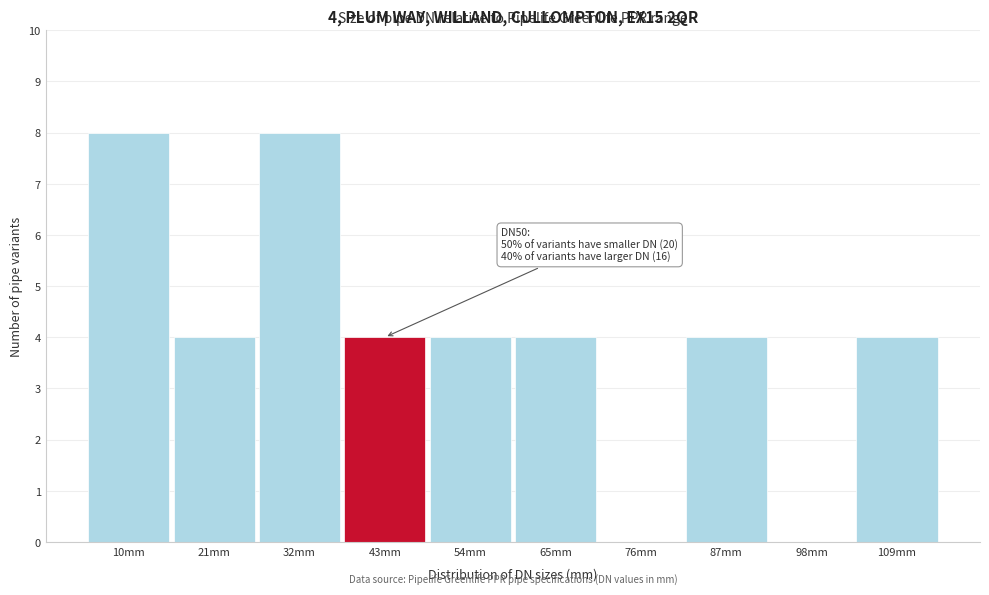

Reading left to right, transcribe all the data shown in this chart.

10mm=8	21mm=4	32mm=8	43mm=4	54mm=4	65mm=4	76mm=0	87mm=4	98mm=0	109mm=4